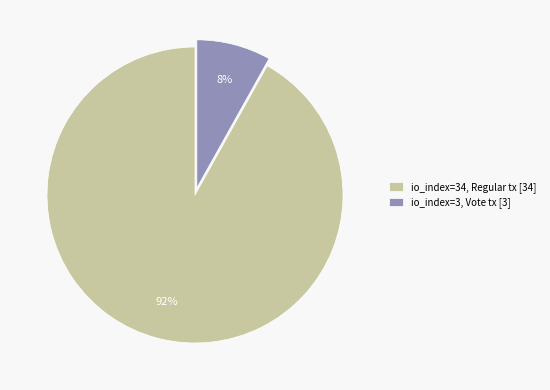

What percentage is the io_index=34, Regular tx [34] slice, to the nearest percent?

92%